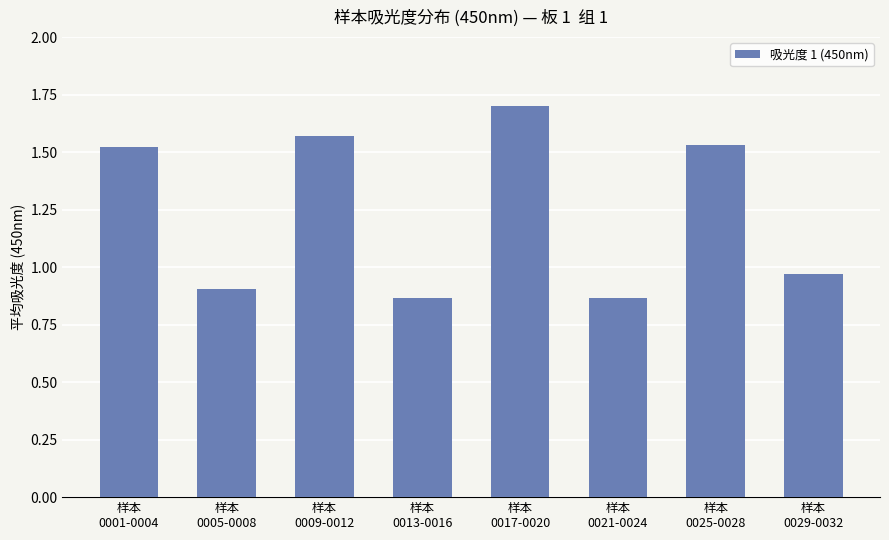

What is the change in value from 样本
0025-0028 to 样本
0029-0032?

-0.6